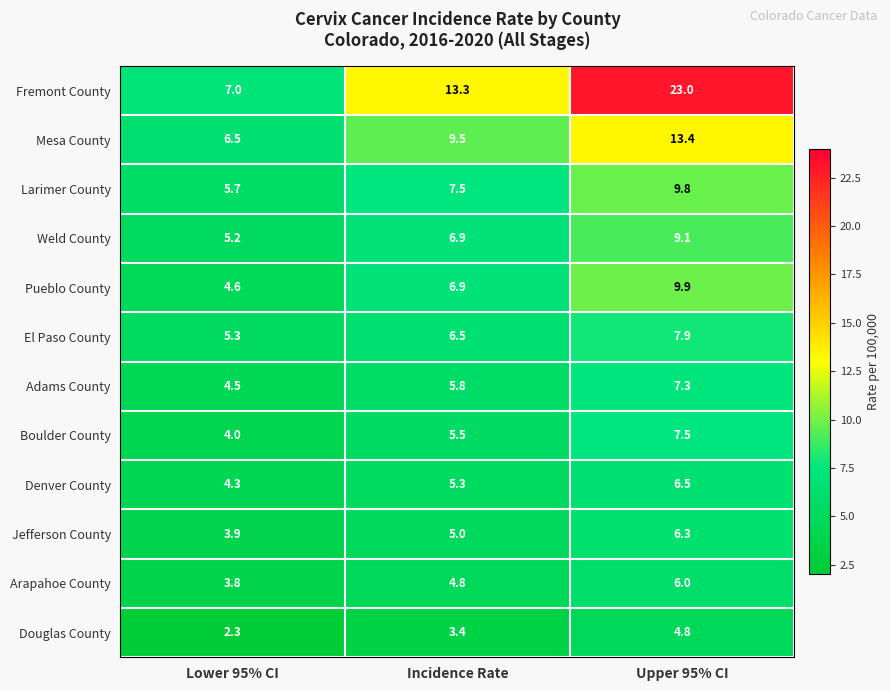

What is the sum of the Mesa County values at Lower 95% CI and Incidence Rate?

16.0